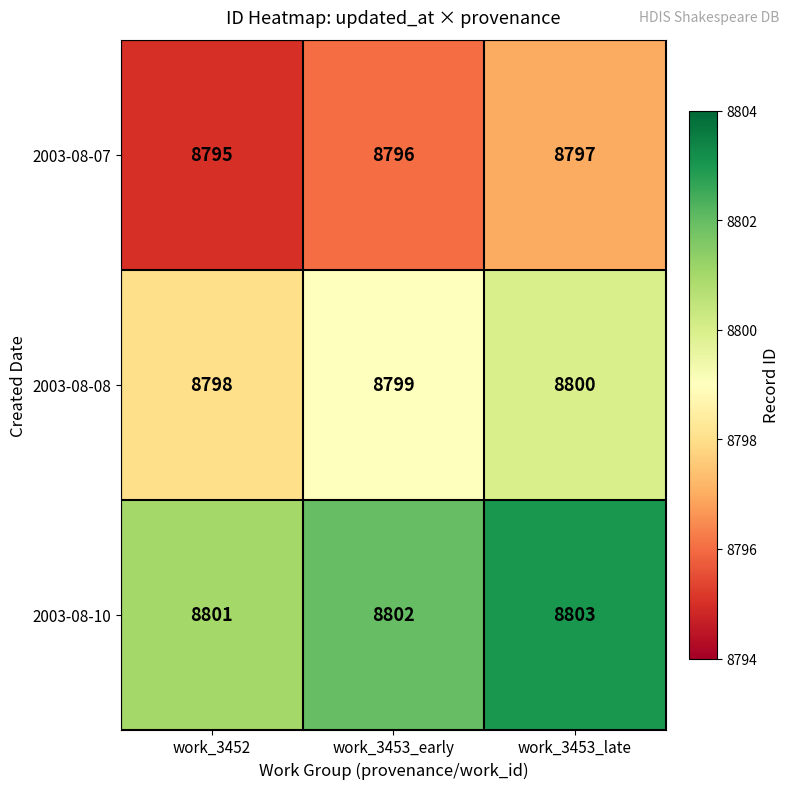

What is the difference between the highest and lowest values at work_3452?

6